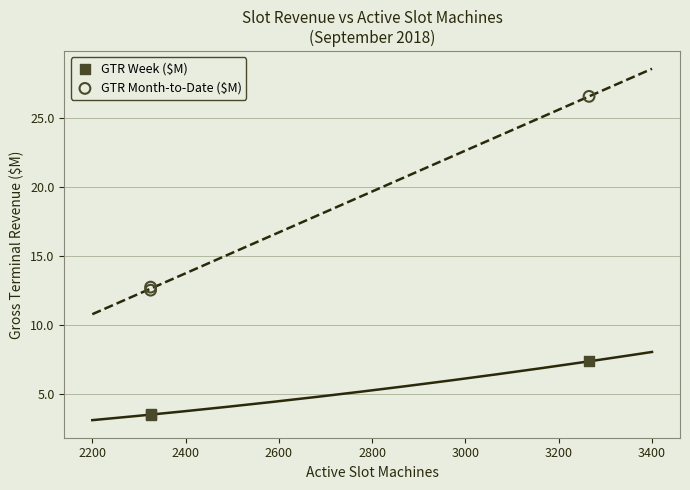

Which series contains the highest Y value?

GTR Month-to-Date ($M)